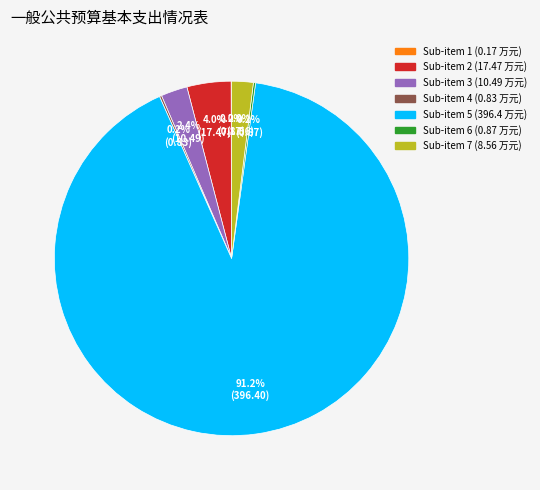

Does any single category account for the majority?

Yes